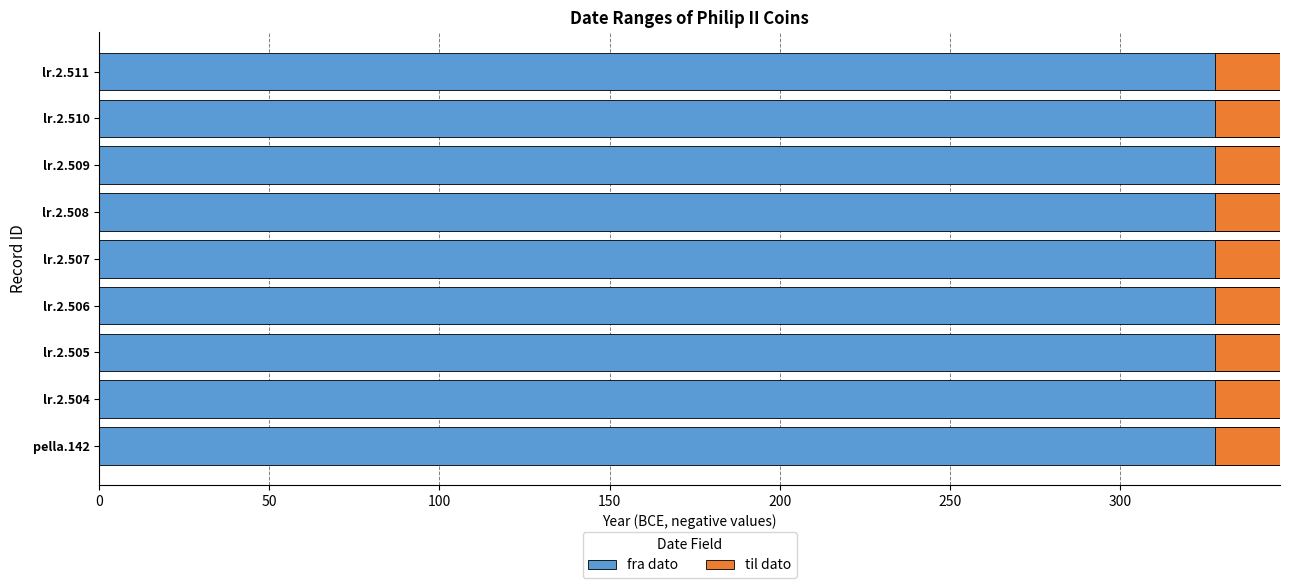

Which series has the largest range (max minus min)?

fra dato